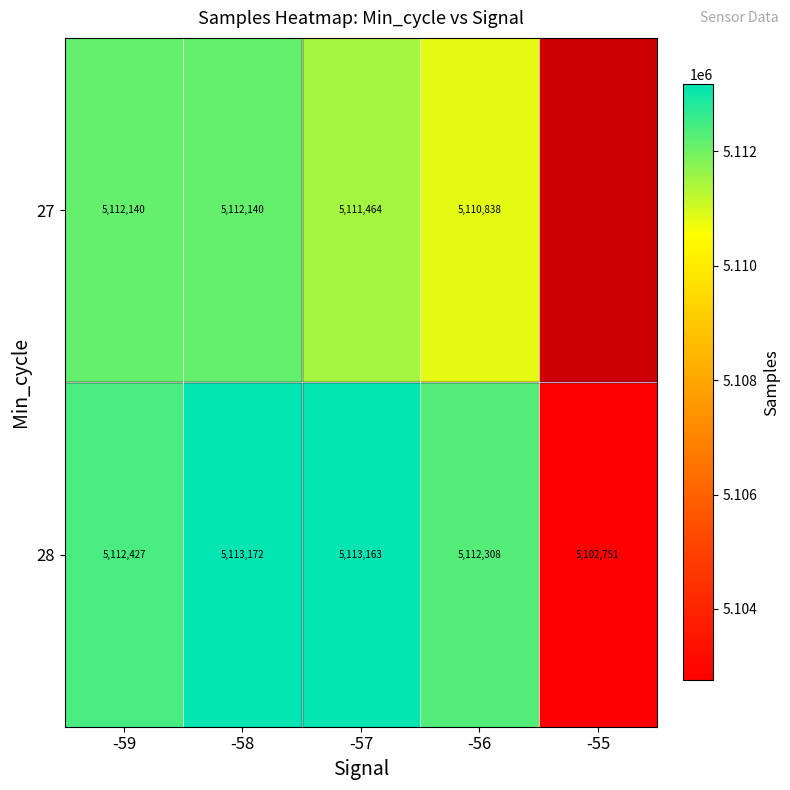

What is the difference between the 28 values at -58 and -56?

864